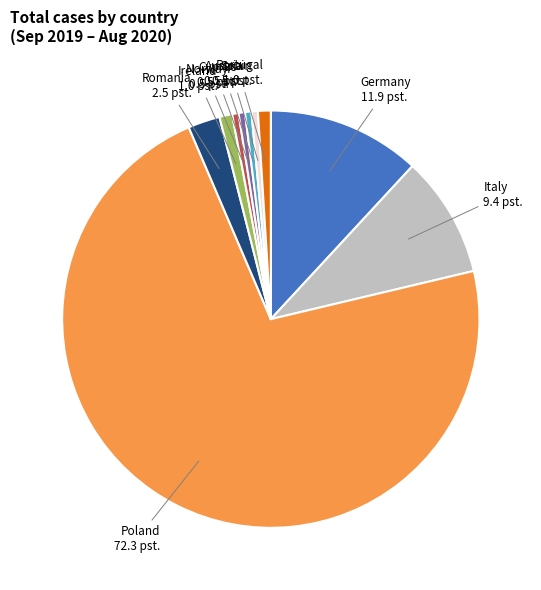

Does any single category account for the majority?

Yes